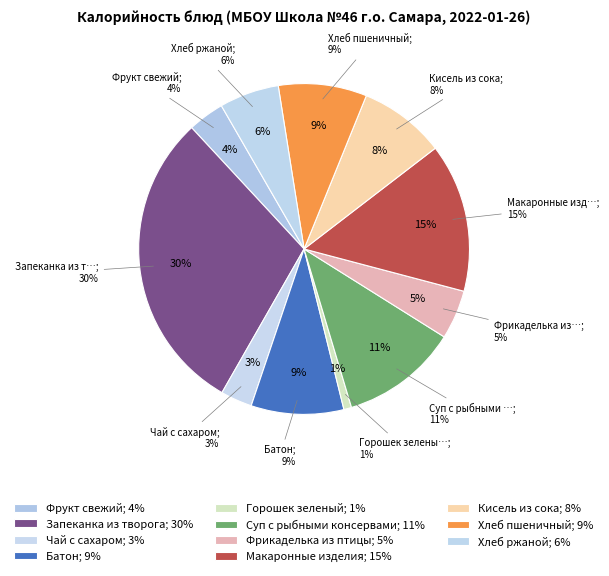

Does any single category account for the majority?

No